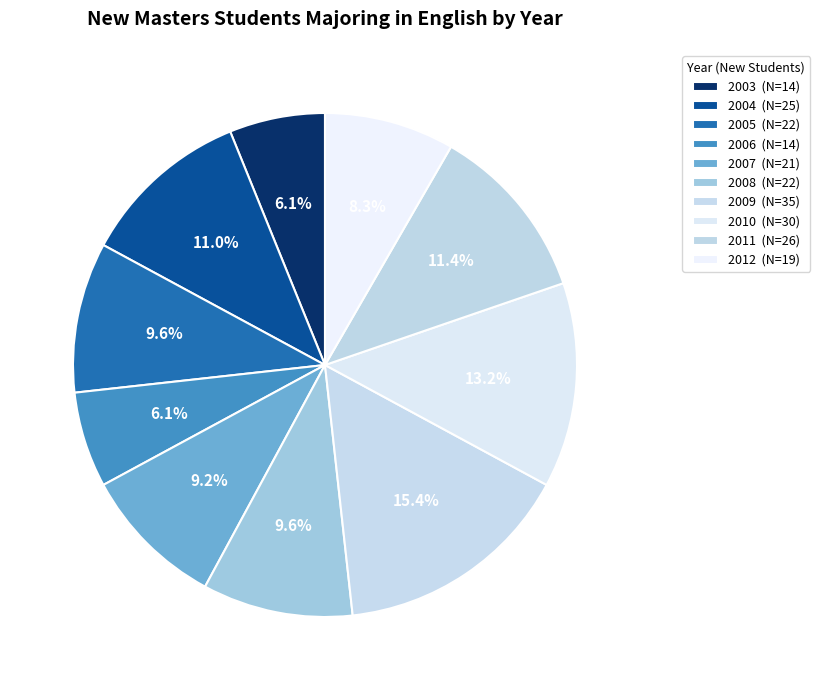

To the nearest percent, what percentage of the pie is 2004?

11%